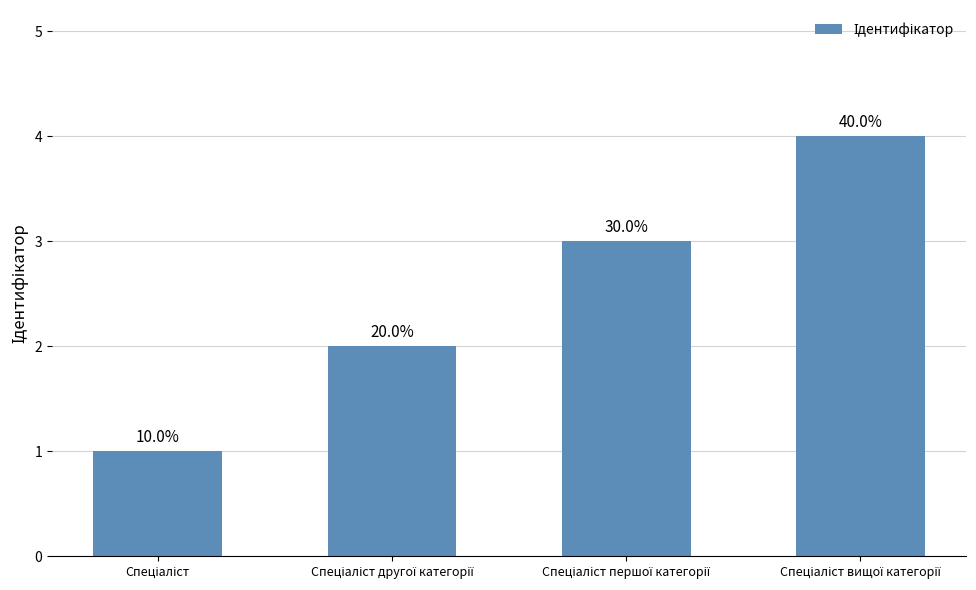

At which category does the chart reach its peak across all series?

Спеціаліст вищої категорії